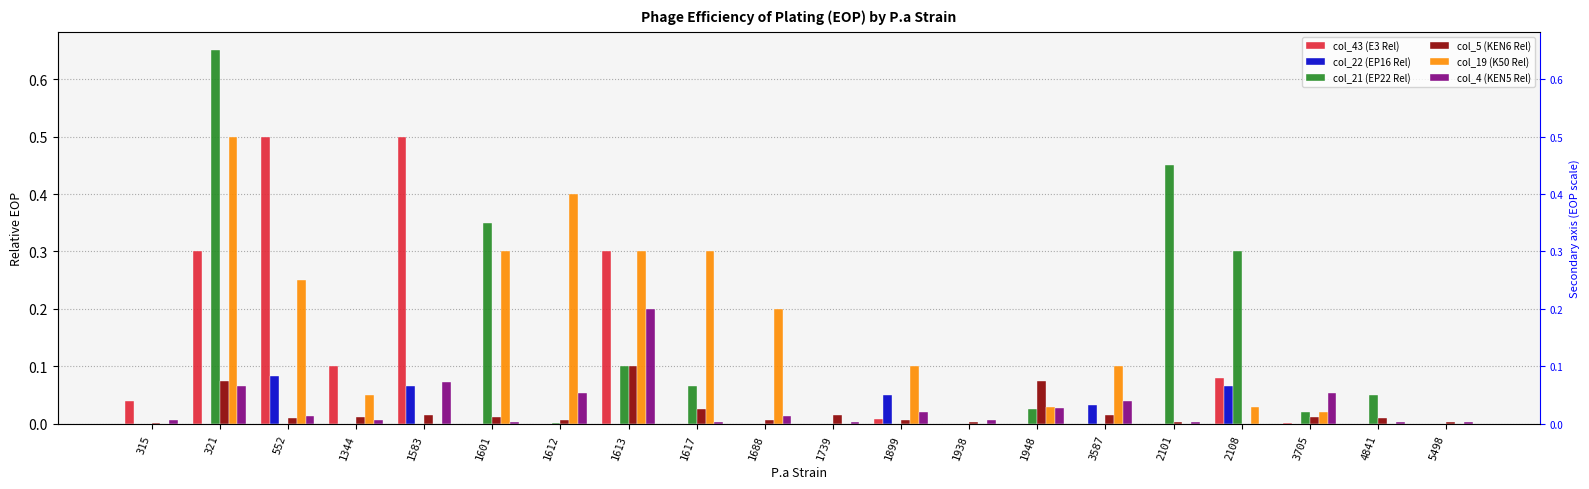

What is the label of the 8th bar from the right?

1938